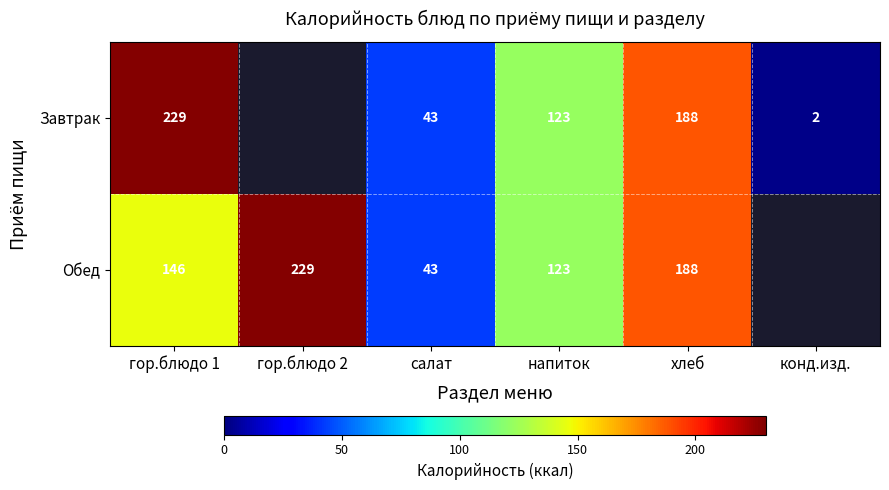

At гор.блюдо 1, list the series in order from largest to smallest.

Завтрак, Обед